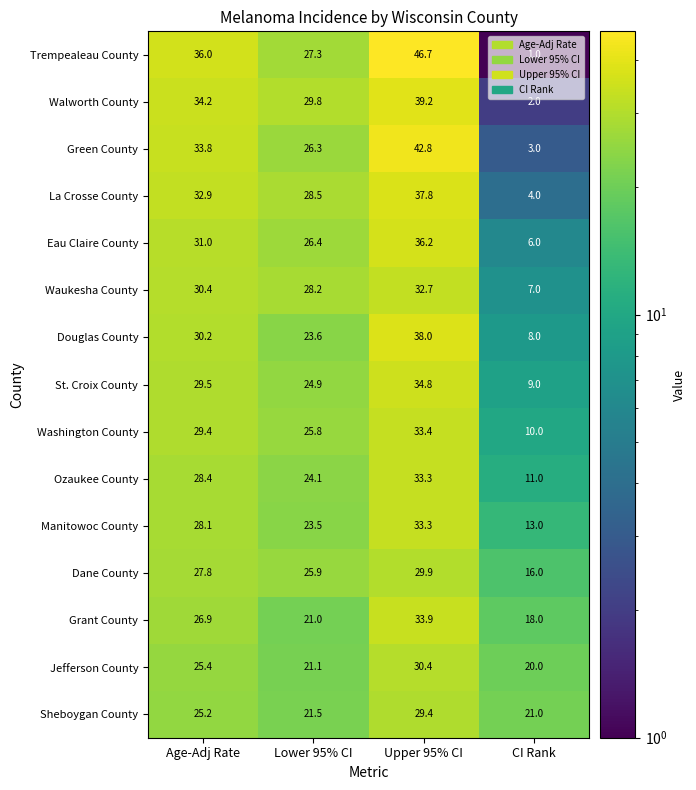

Count the number of data series in this chart.

15